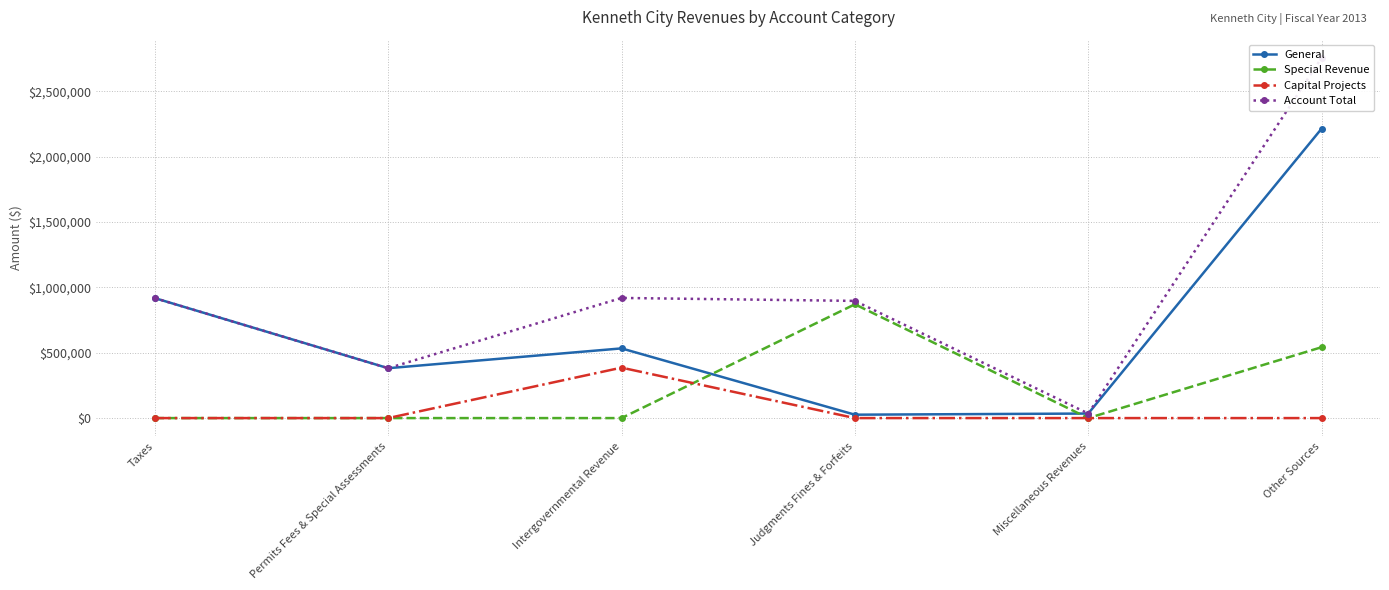

The Capital Projects series shows 0 at Judgments Fines & Forfeits. True or false?

True